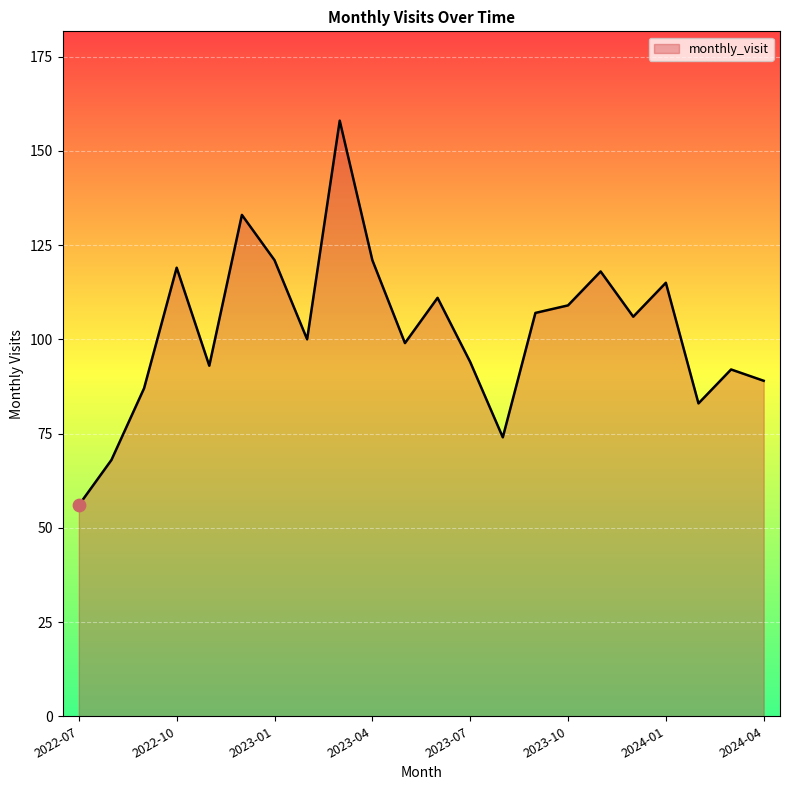

What is the difference between the maximum and minimum values?

102